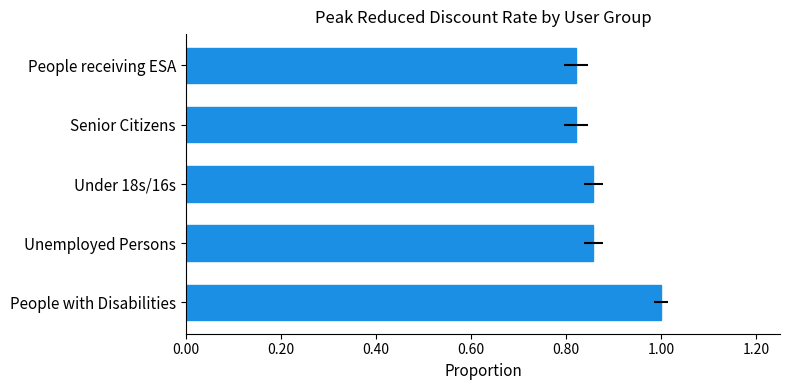

How many series are shown in this chart?

1